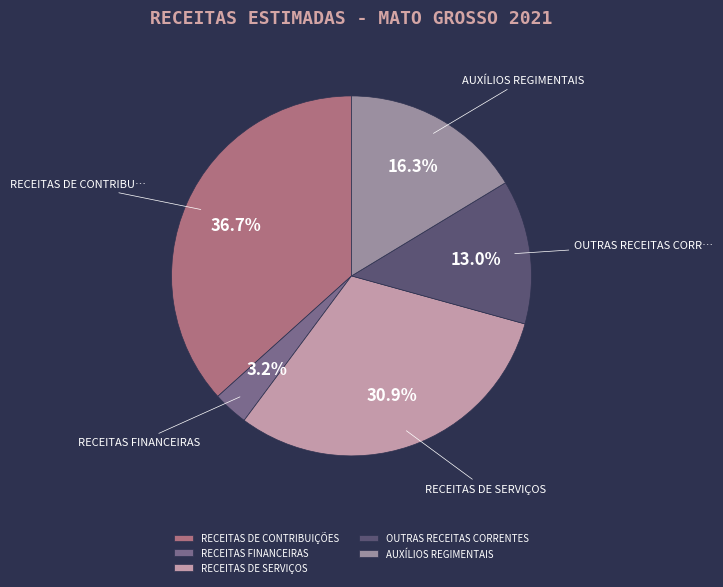

The AUXÍLIOS REGIMENTAIS slice represents 16% of the pie. True or false?

True